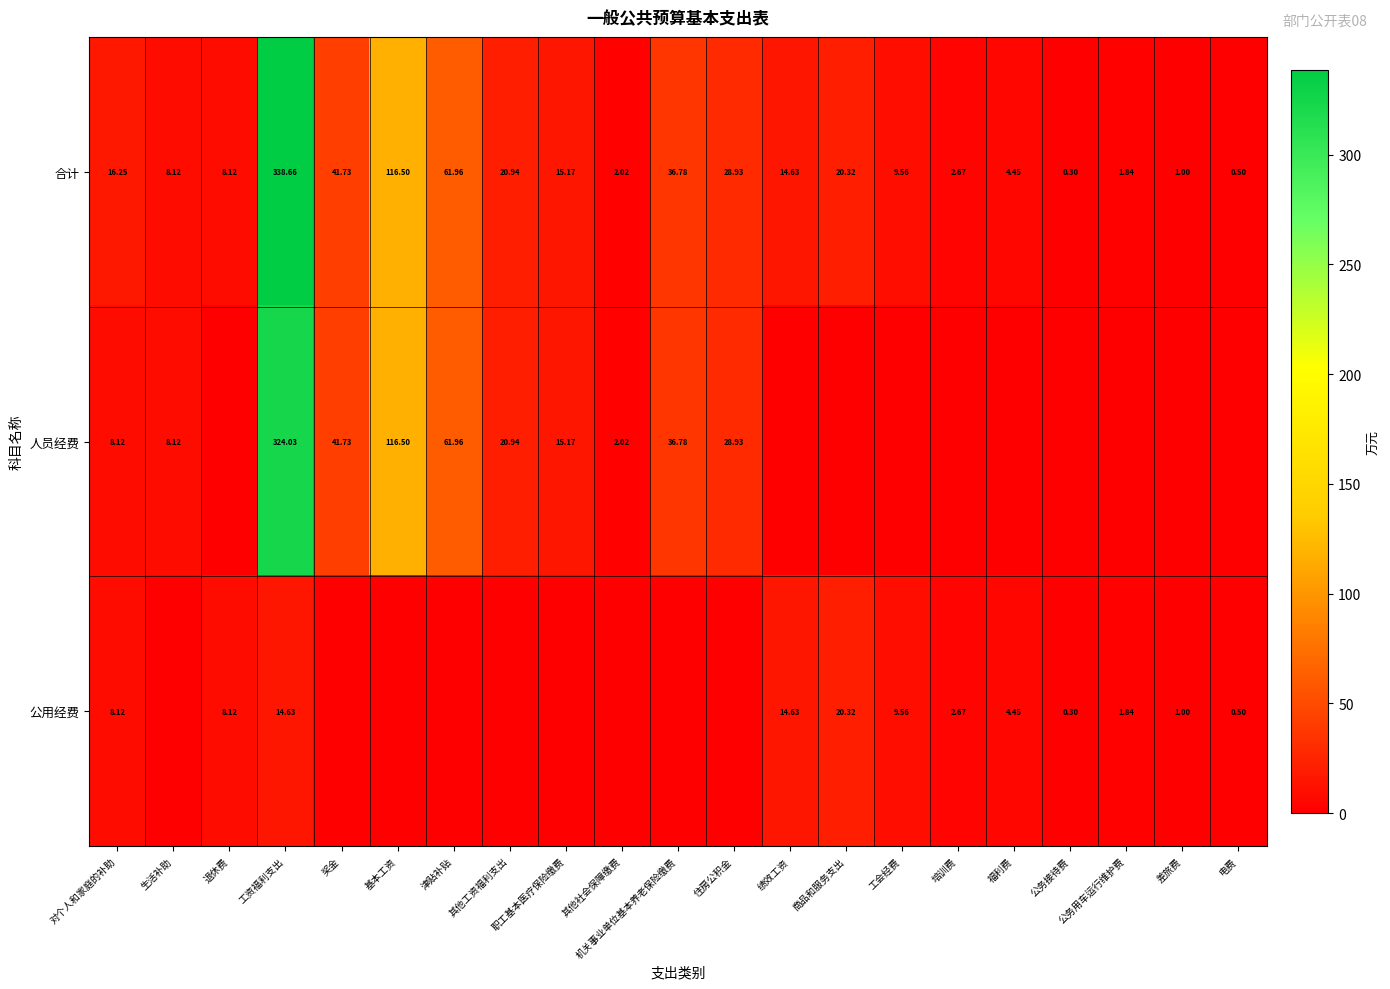

At how many categories does at least one series exceed 124?

1